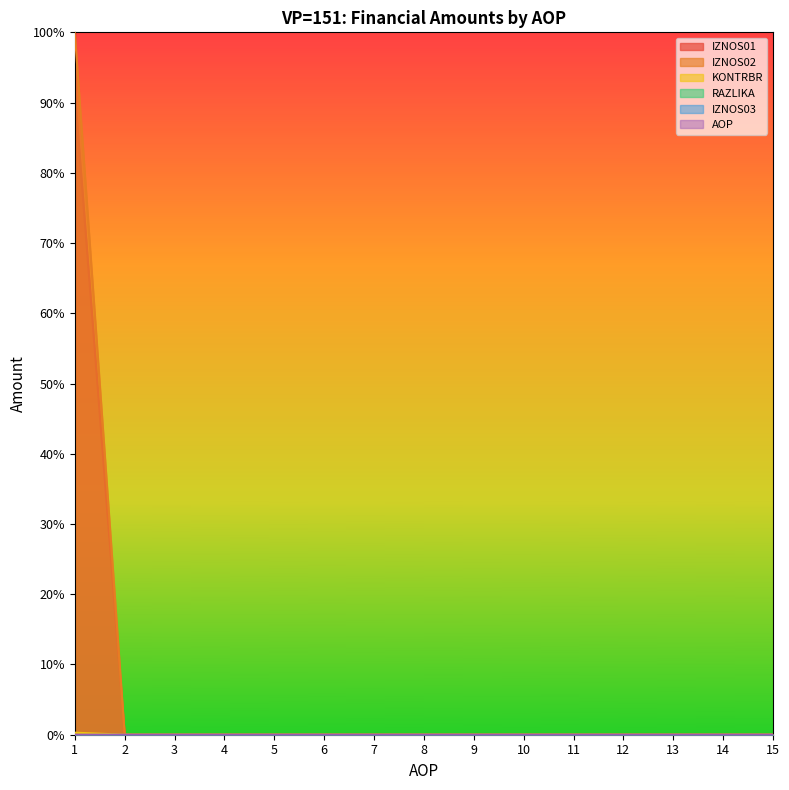

True or false: IZNOS01 has a value of 0.0 at 5.

True